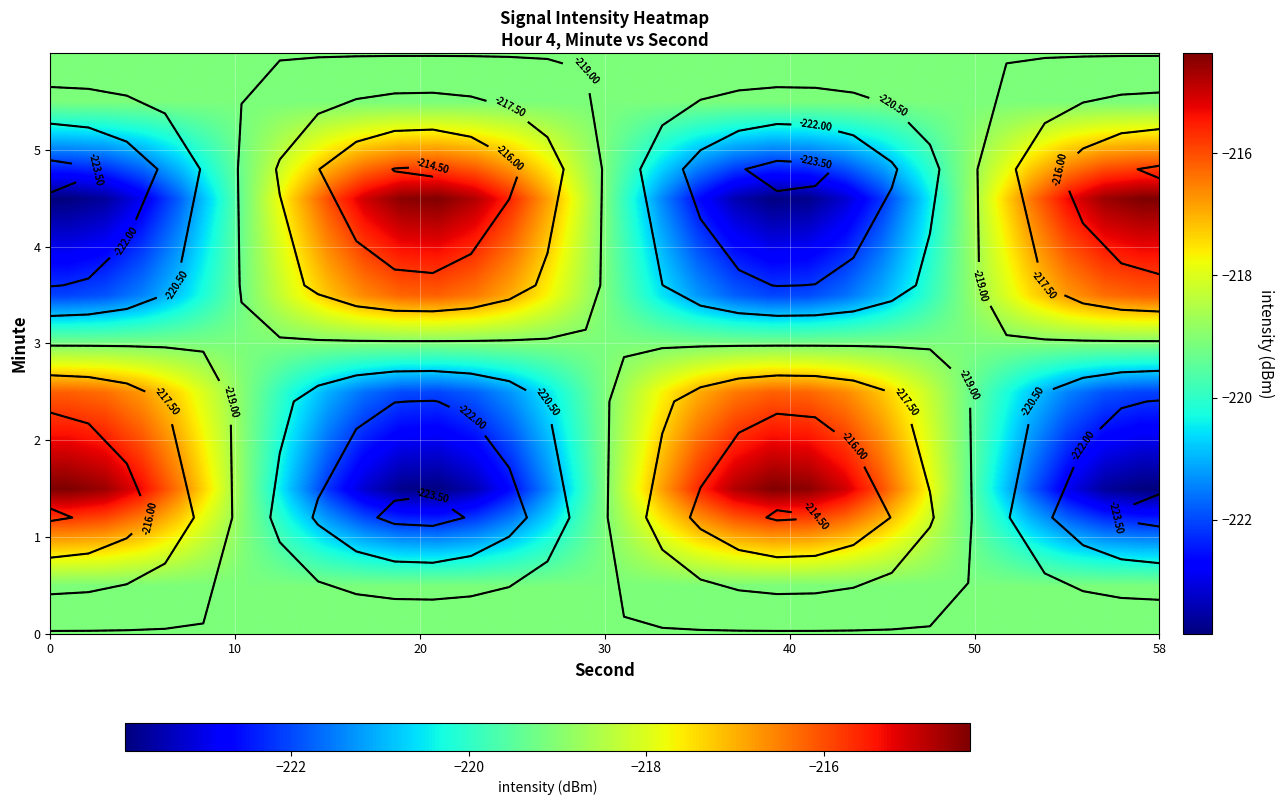

What is the greatest value displayed?

-214.4